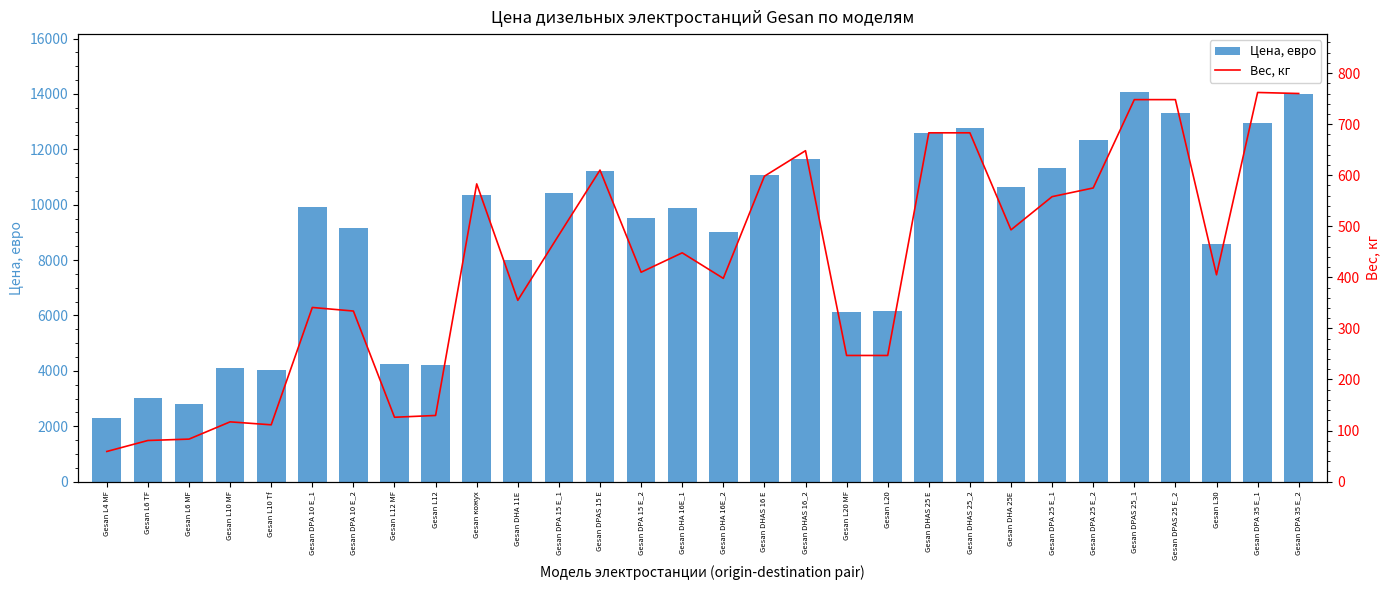

What is the value of the Вес, кг bar at the 25th from the left?

575.0